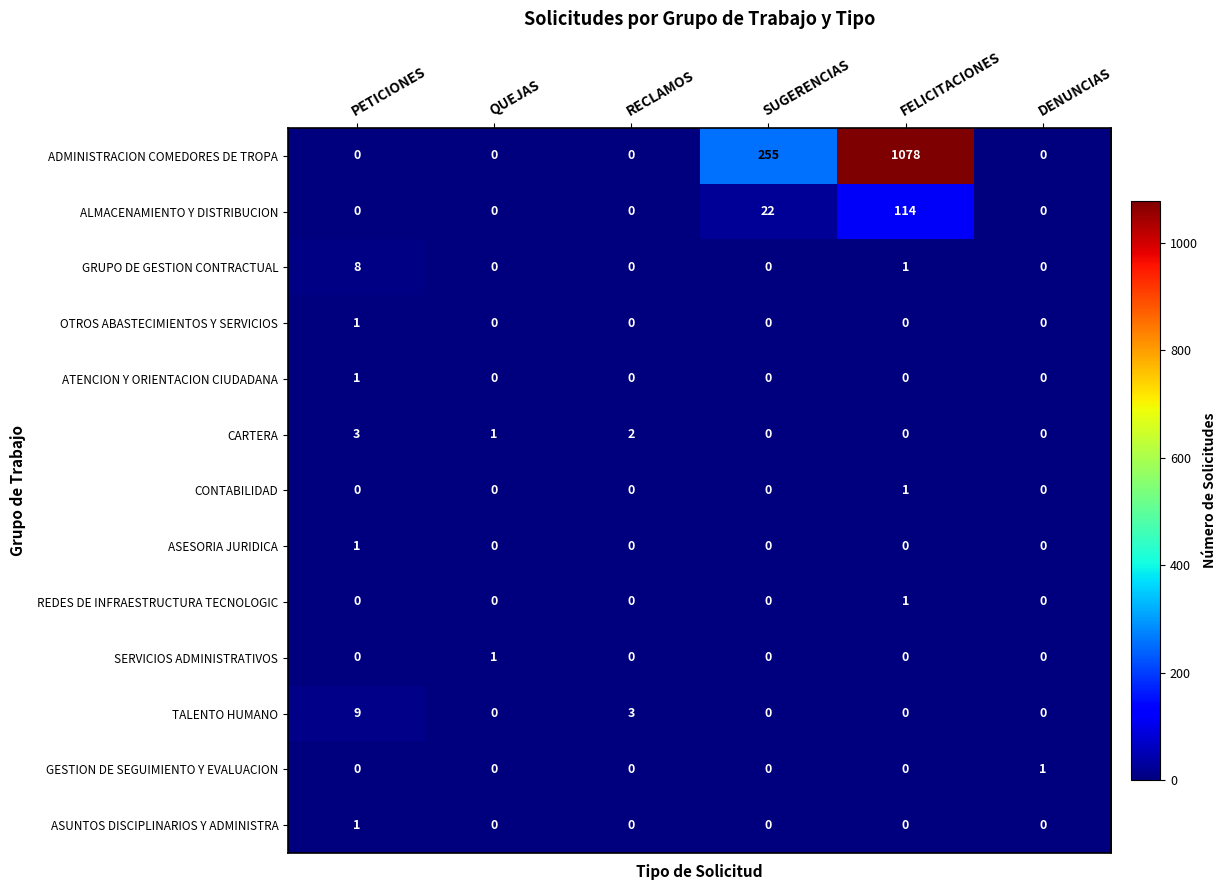

How many values in GESTION DE SEGUIMIENTO Y EVALUACION are above zero?

1